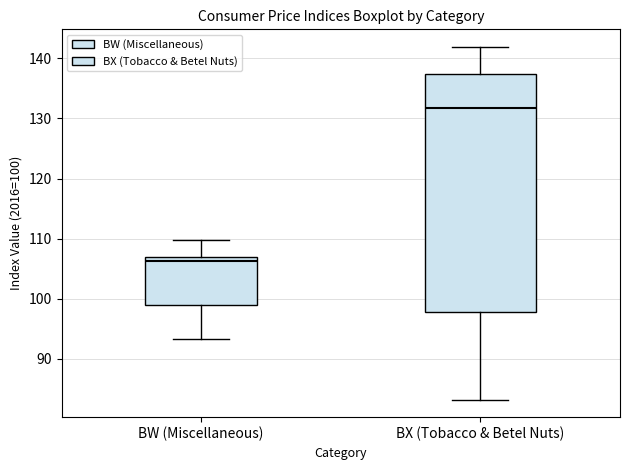

Reading left to right, read every box against the y-axis: the position of its median line, the range the box covers, and the ends of its whiskers. The values are not printed on the chart, so give them approximately, as read against the axis.

BW (Miscellaneous): median 106, box 99 to 107, whiskers 93 to 110
BX (Tobacco & Betel Nuts): median 132, box 98 to 137, whiskers 83 to 142